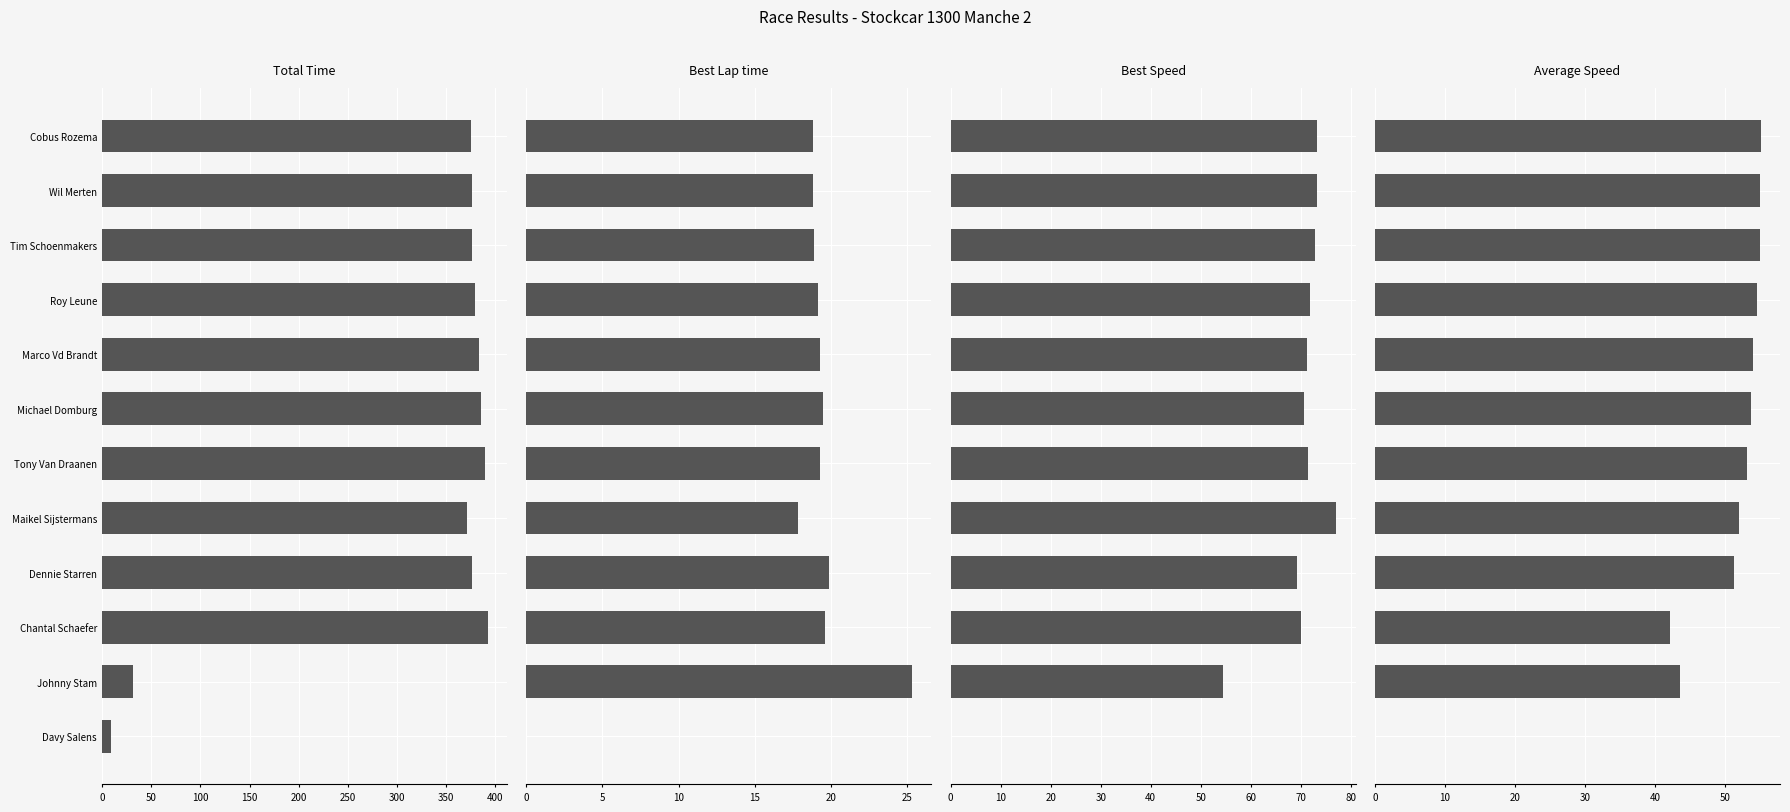

What is the difference between the maximum and minimum values in the Best Lap time series?

25.3